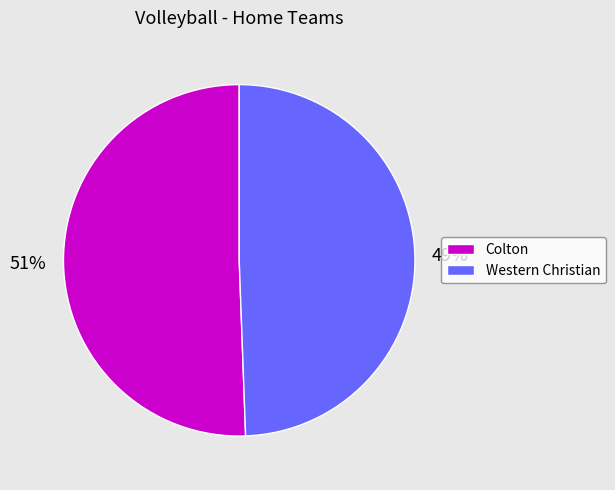

What is the smallest slice in the pie chart?

Western Christian